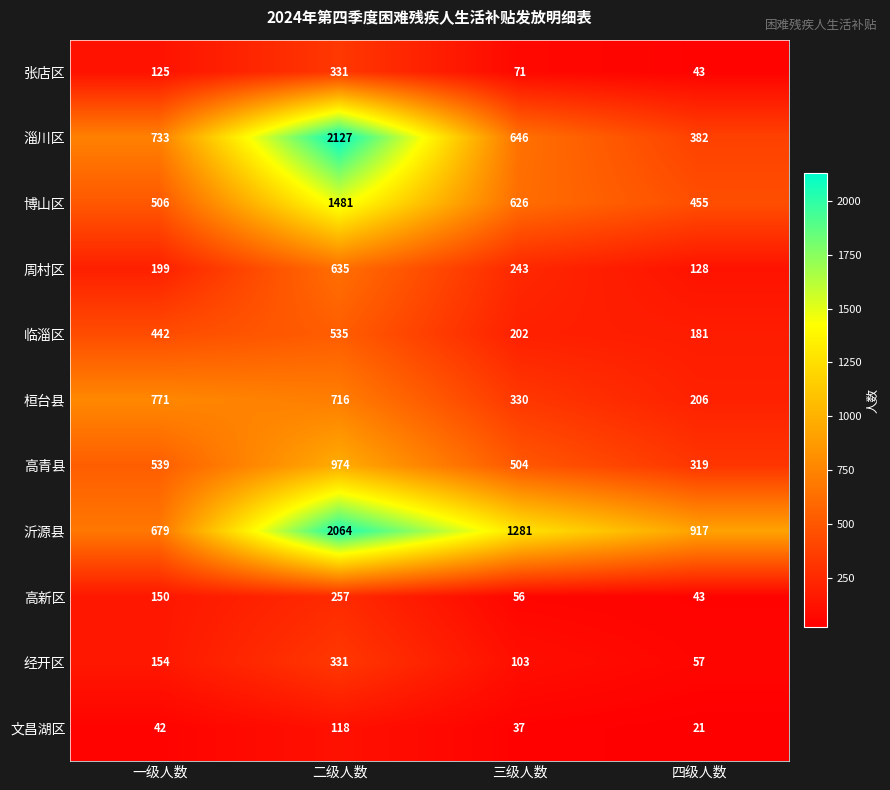

Which series has the largest total across all categories?

沂源县